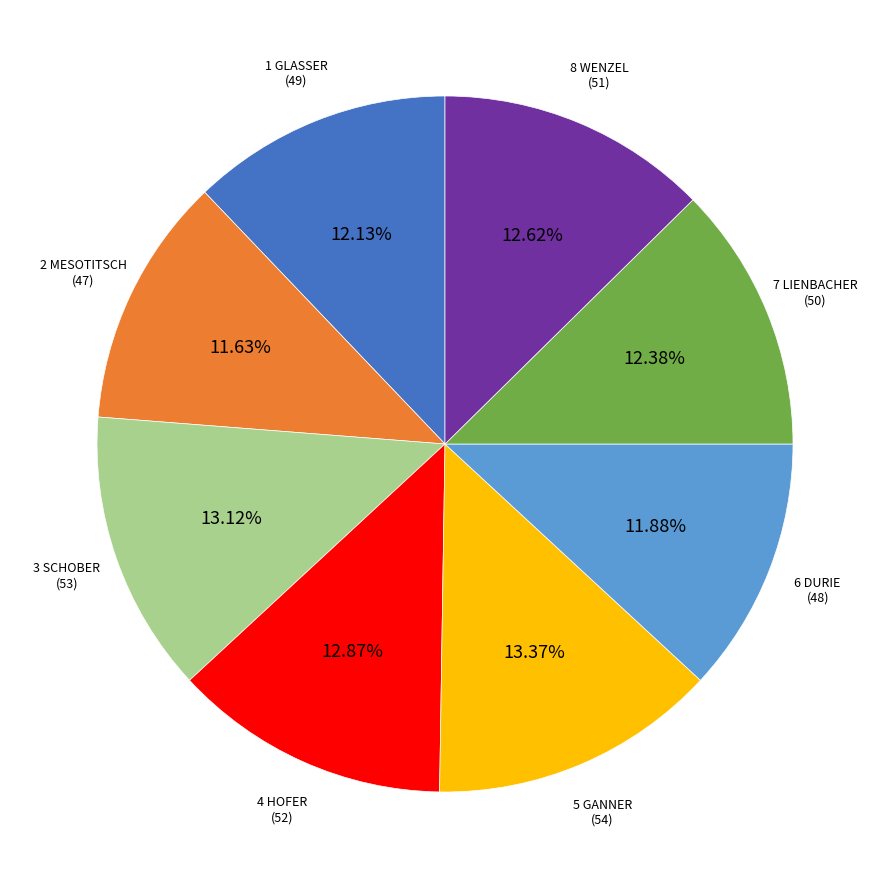

Is there any slice that represents more than half of the pie?

No